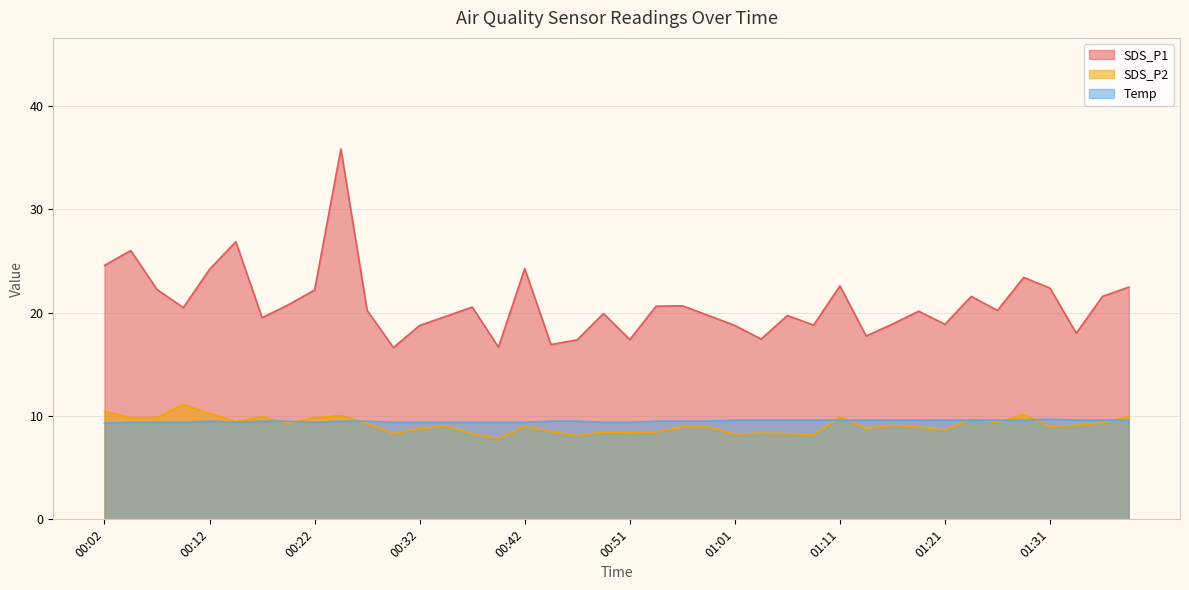

Which series has the largest total across all categories?

SDS_P1